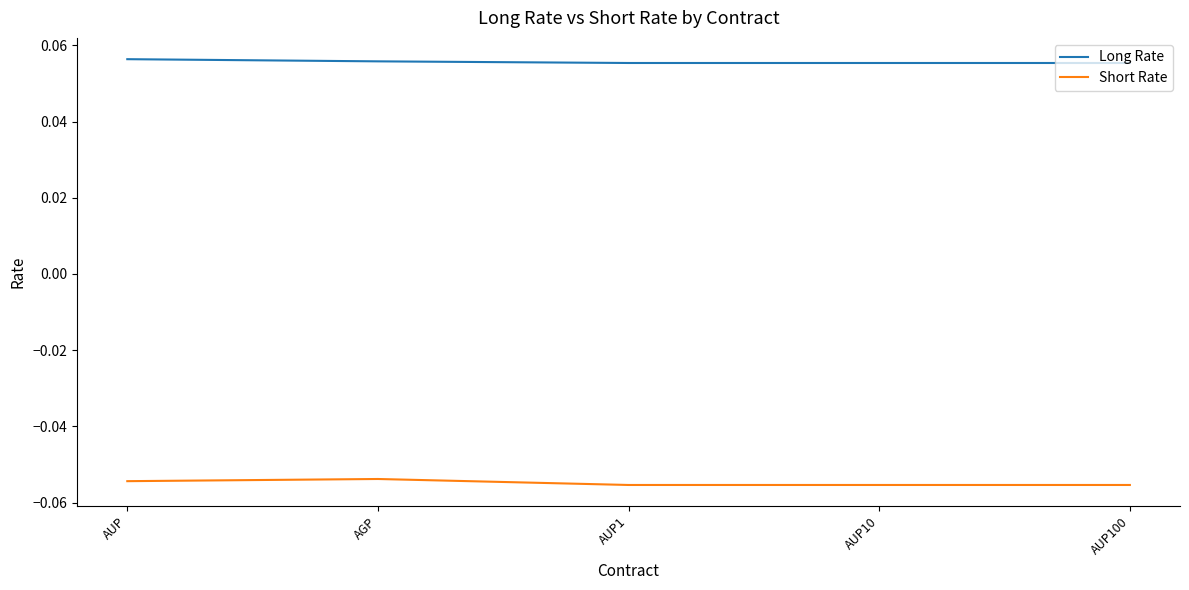

List the series in order of their overall mean, highest first.

Long Rate, Short Rate